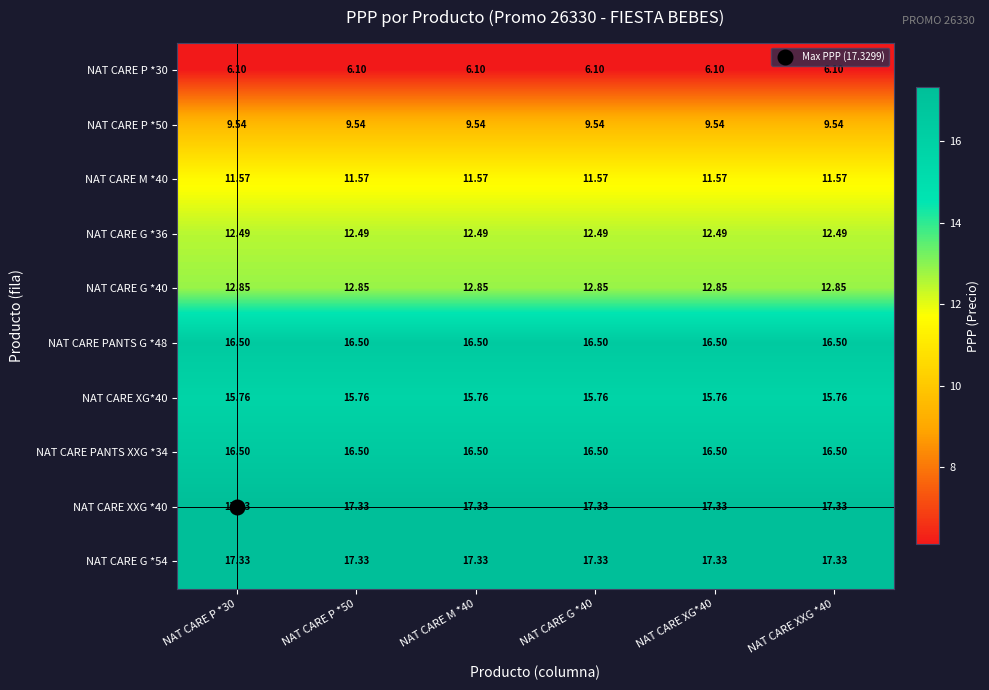

Is the value of NAT CARE XG*40 at NAT CARE P *30 greater than the value of NAT CARE P *30 at NAT CARE XXG *40?

Yes